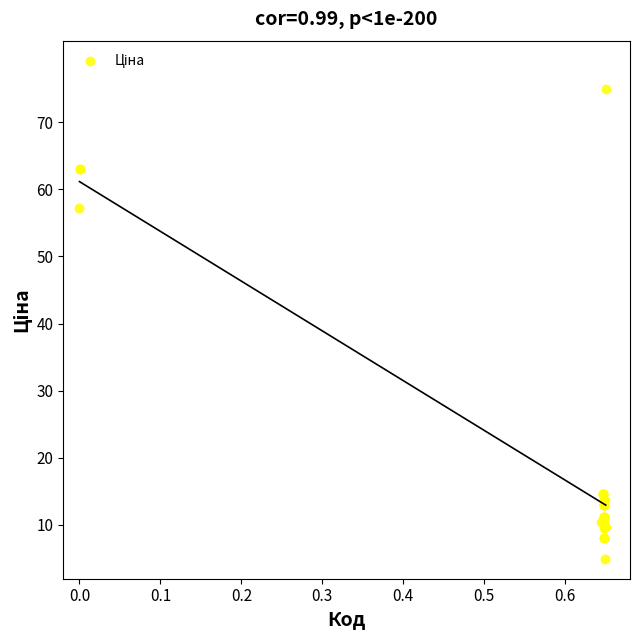

What Y value in the scatter plot is closest to 40?

57.2